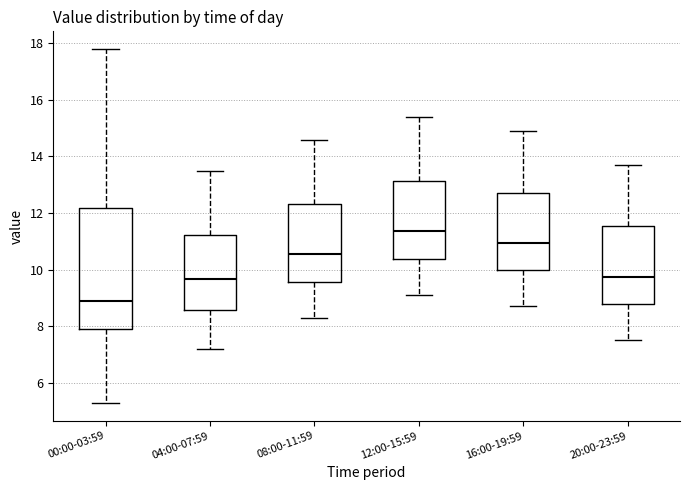

Where does the upper whisker of the box for 04:00-07:59 end on the y-axis? The values are not printed on the chart, so give them approximately, as read against the axis.

13.6